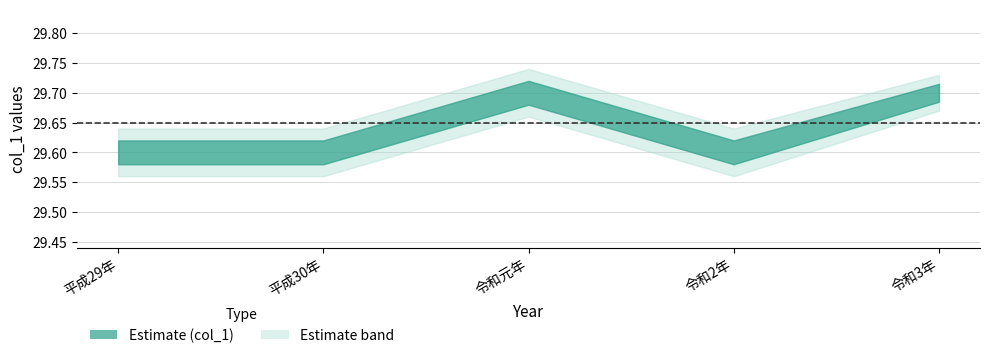

What is the difference between the second highest and minimum values?

0.1